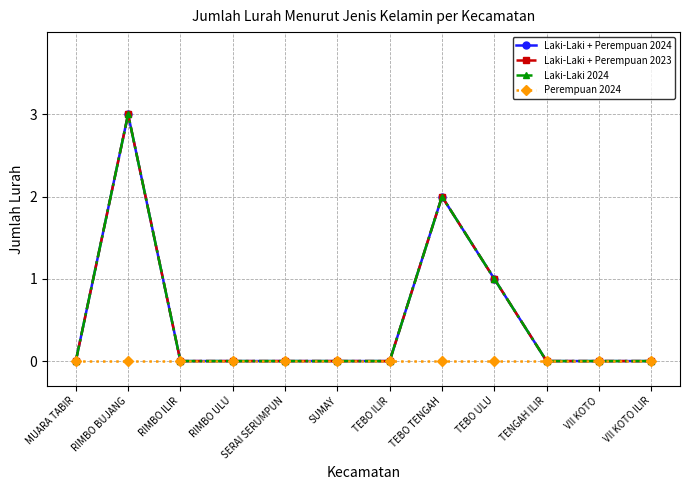

Is the value of Laki-Laki + Perempuan 2023 at SERAI SERUMPUN greater than the value of Perempuan 2024 at RIMBO ULU?

No